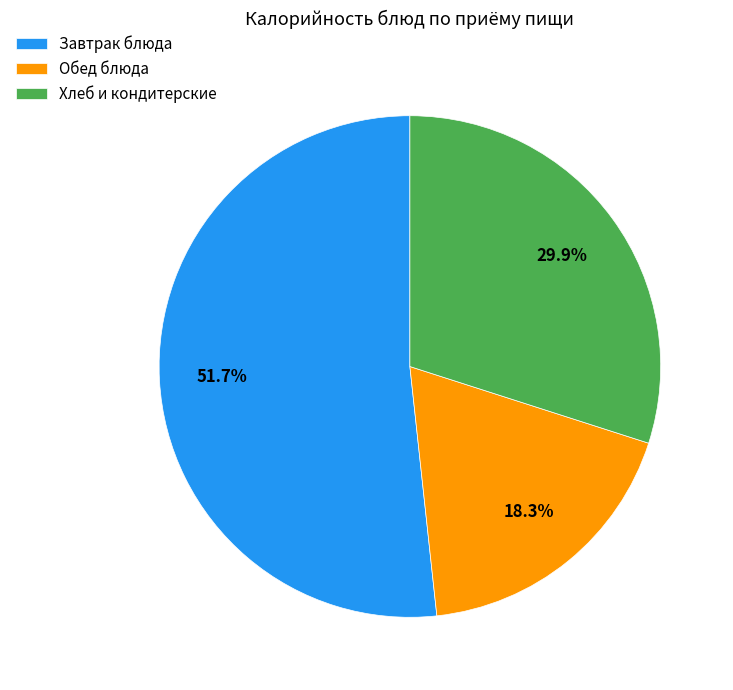

Rank the categories by value from lowest to highest.

Обед блюда, Хлеб и кондитерские, Завтрак блюда